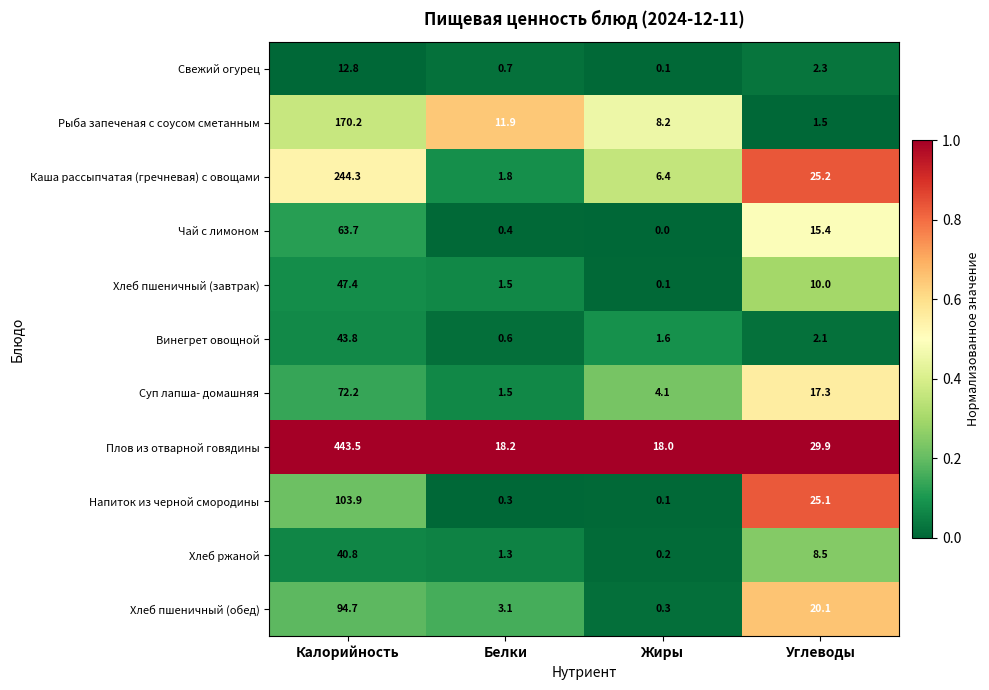

Where does the Хлеб ржаной series first go above 8?

Калорийность